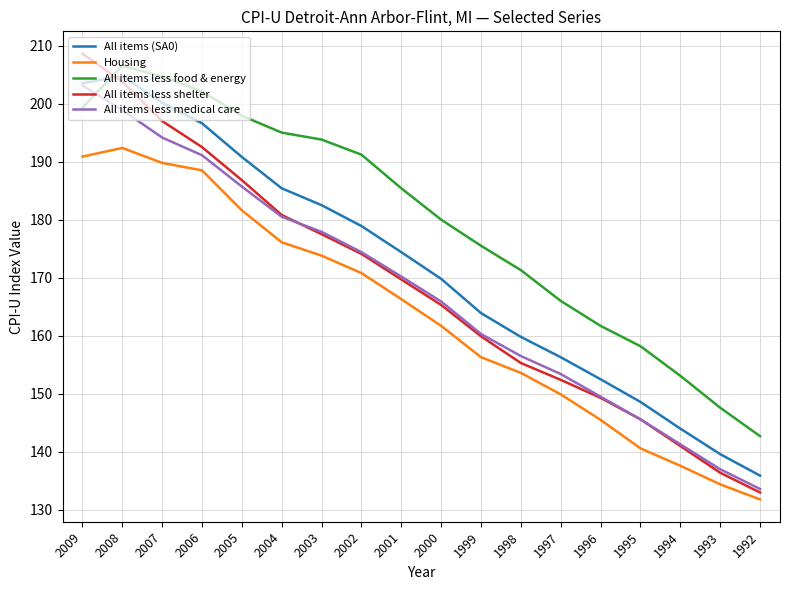

Reading right to left, transcribe all the data shown in this chart.

All items (SA0): 135.9	139.6	144.0	148.6	152.5	156.3	159.8	163.9	169.8	174.4	178.9	182.5	185.4	190.8	196.6	200.1	204.8	203.5
Housing: 131.8	134.4	137.6	140.6	145.5	149.9	153.6	156.3	161.7	166.3	170.8	173.8	176.1	181.6	188.5	189.8	192.4	190.9
All items less food & energy: 142.7	147.6	153.1	158.2	161.7	166.0	171.3	175.5	180.0	185.4	191.2	193.8	195.0	197.9	202.1	204.7	206.5	199.3
All items less shelter: 133.0	136.4	141.0	145.6	149.3	152.4	155.3	159.9	165.3	169.7	174.1	177.5	180.8	186.8	192.5	197.0	203.7	208.6
All items less medical care: 133.6	137.0	141.3	145.6	149.5	153.4	156.5	160.3	165.9	170.2	174.4	177.9	180.5	185.7	191.1	194.2	198.9	203.1